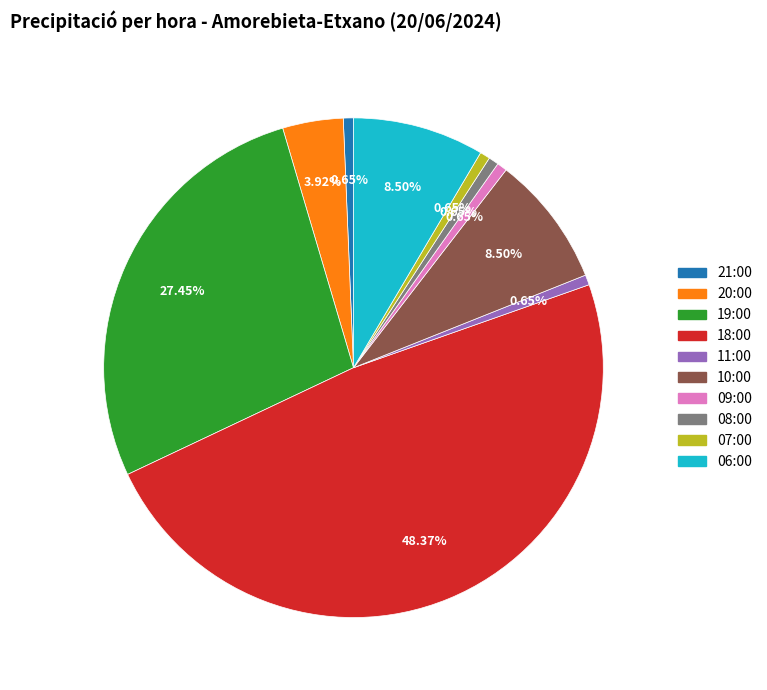

Which category has the biggest portion of the pie?

18:00